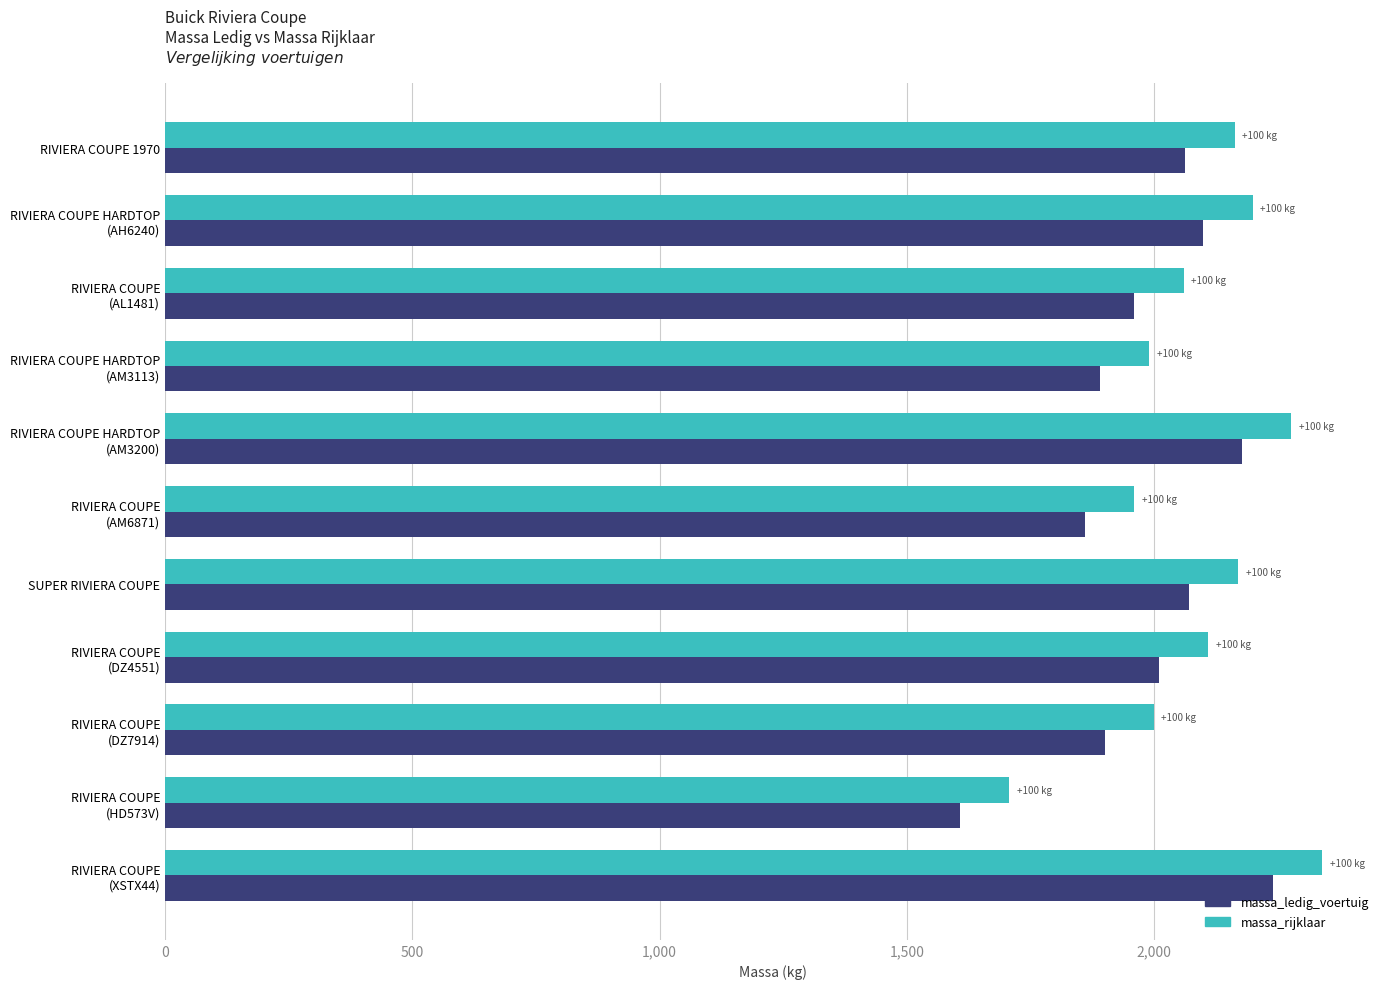

What is the difference between the maximum and minimum values in the massa_ledig_voertuig series?

633